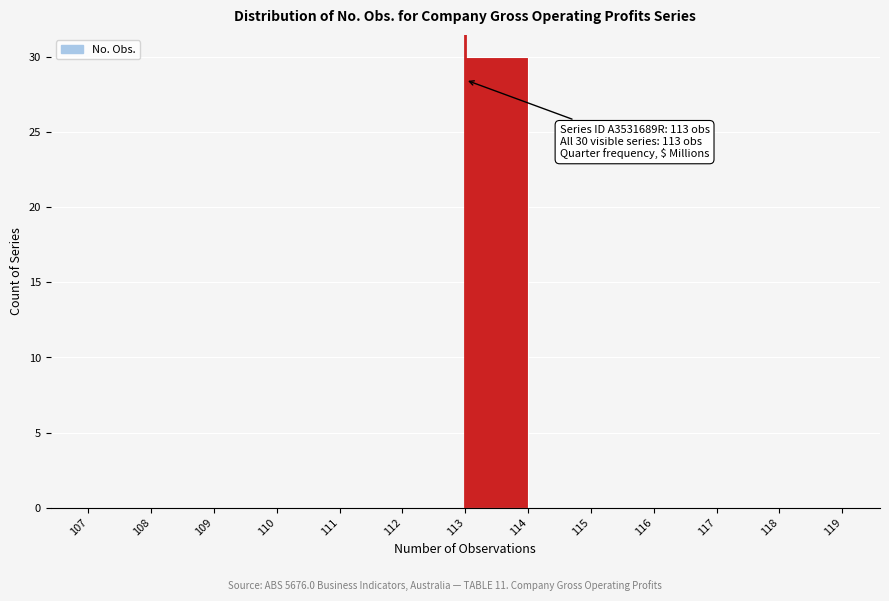

Which range on the x-axis has the tallest bar?

113 to 114